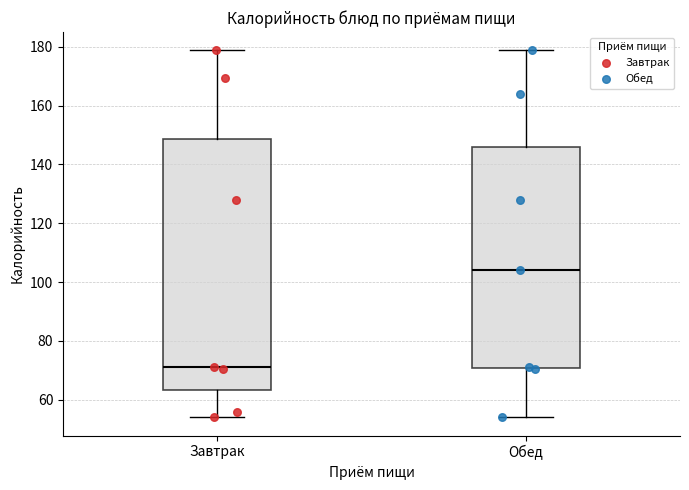

Reading left to right, read every box against the y-axis: the position of its median line, the range the box covers, and the ends of its whiskers. The values are not printed on the chart, so give them approximately, as read against the axis.

Завтрак: median 72, box 64 to 148, whiskers 54 to 178
Обед: median 104, box 70 to 146, whiskers 54 to 178